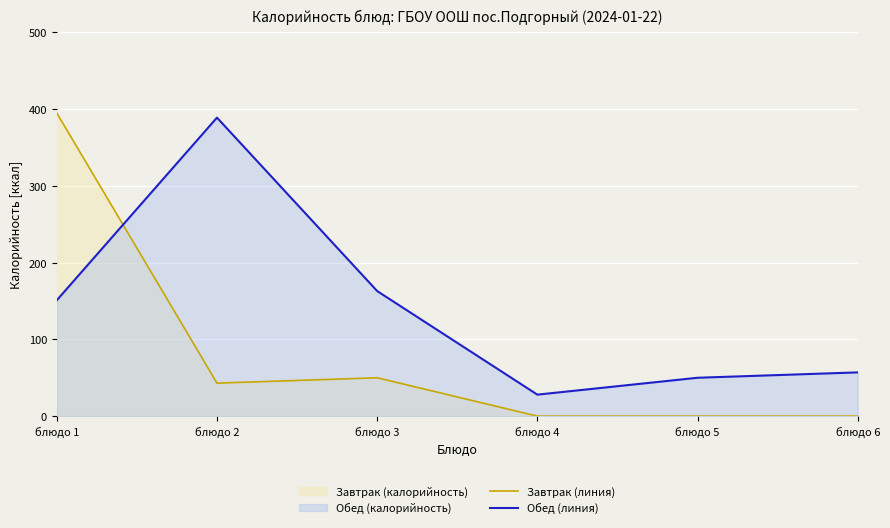

Is it true that Завтрак (линия) equals 395 at блюдо 1?

True